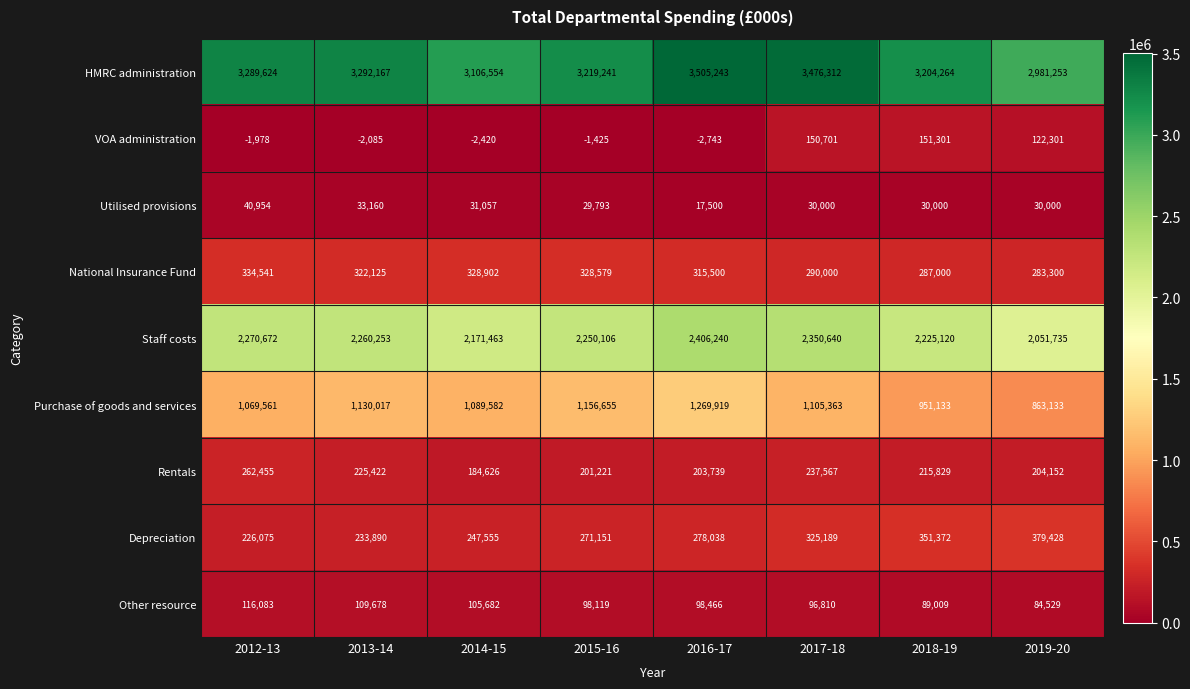

Rank the series by their maximum value, from lowest to highest.

Utilised provisions, Other resource, VOA administration, Rentals, National Insurance Fund, Depreciation, Purchase of goods and services, Staff costs, HMRC administration